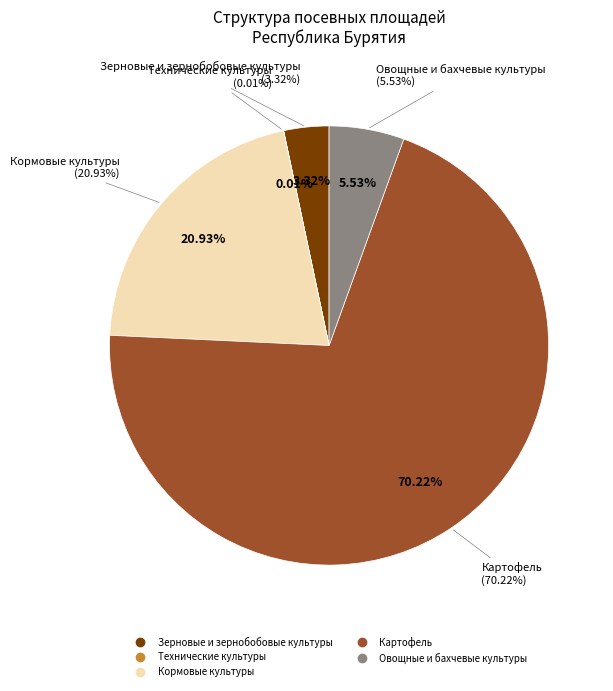

Count the number of slices in the pie.

5